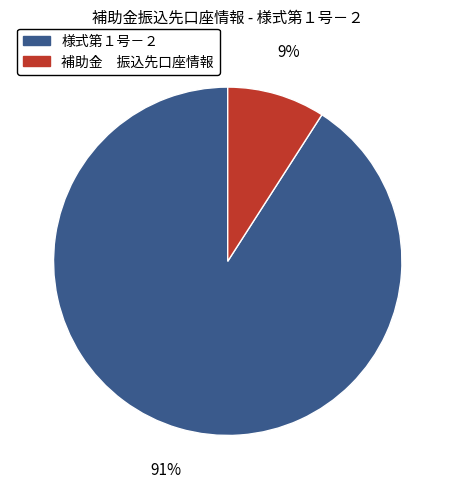

To the nearest percent, what is the difference between the 様式第１号－２ and 補助金 振込先口座情報 slice percentages?

82%